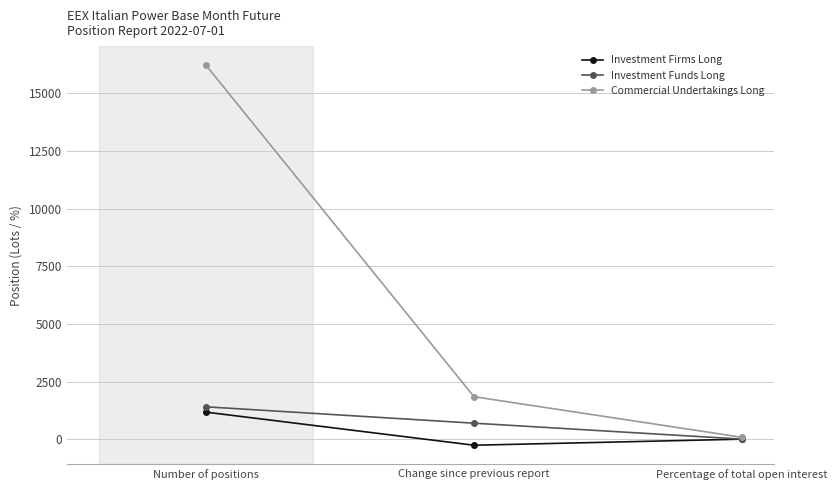

Rank the series by their maximum value, from highest to lowest.

Commercial Undertakings Long, Investment Funds Long, Investment Firms Long